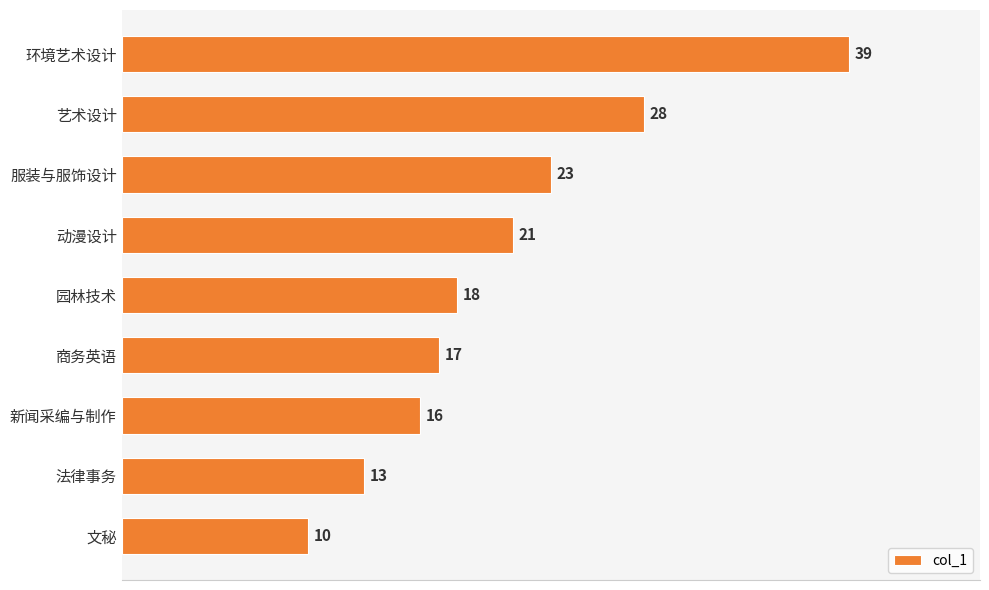

Between 动漫设计 and 文秘, which is larger?

动漫设计